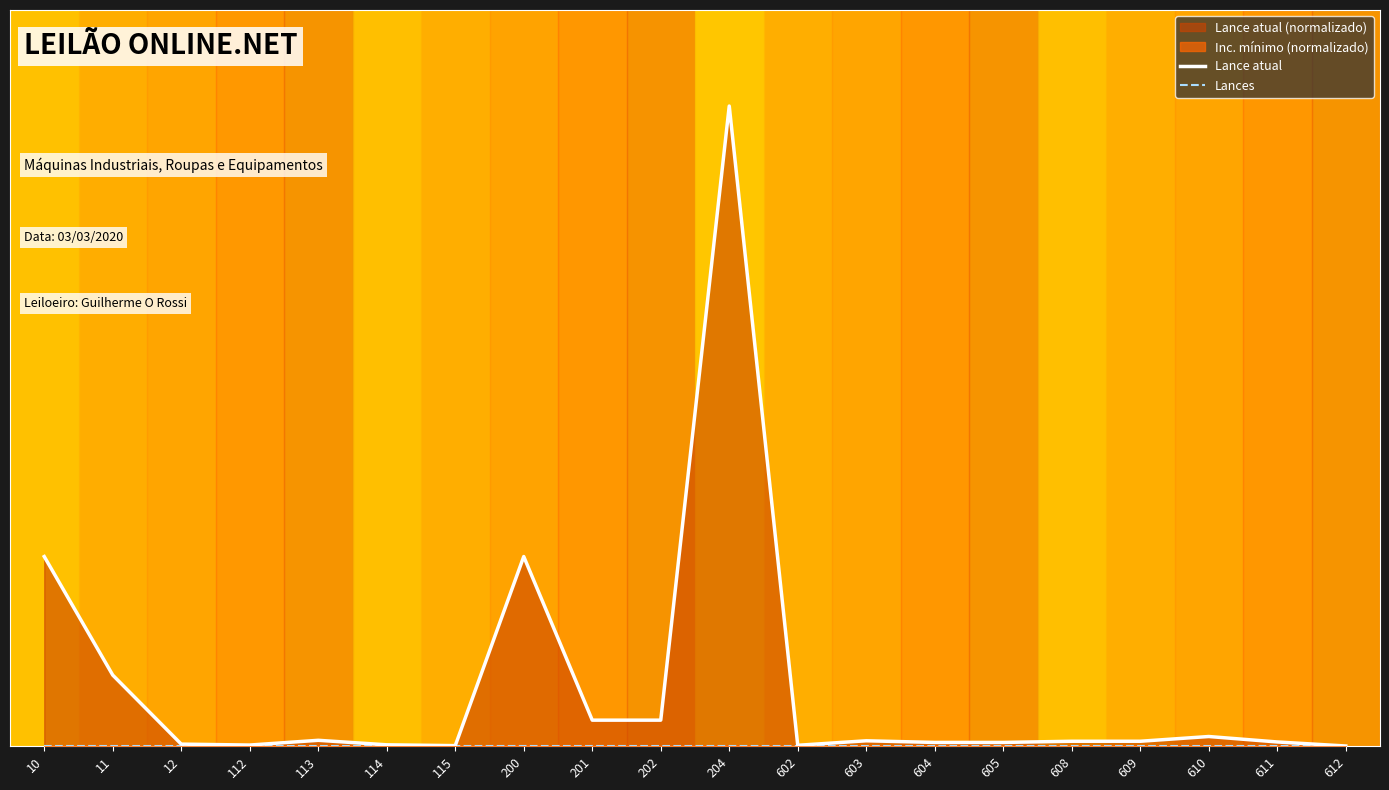

What is the maximum value shown in the chart?

100.0